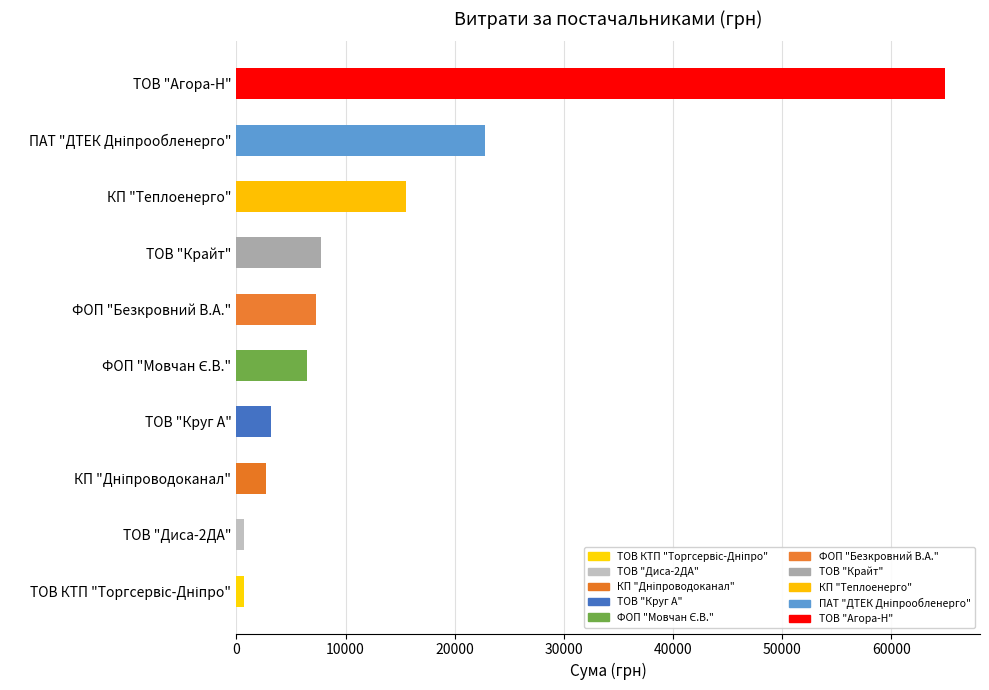

Which has a higher value, ТОВ "Крайт" or ТОВ "Круг А"?

ТОВ "Крайт"